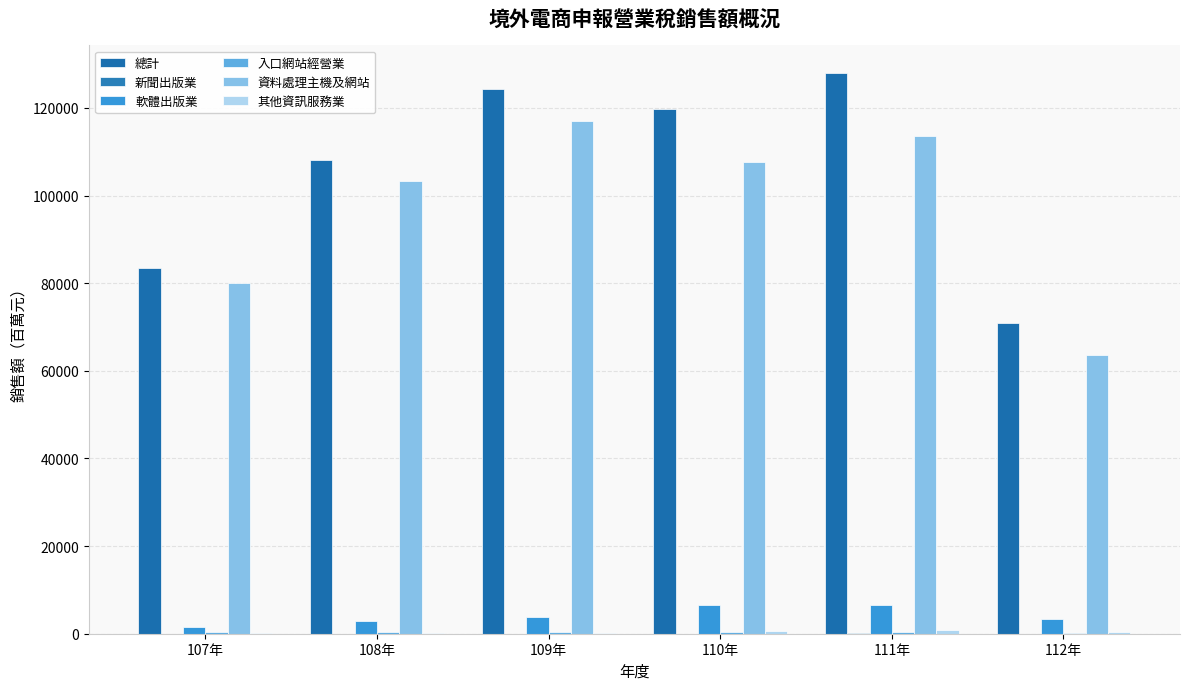

What is the difference between the 入口網站經營業 values at 107年 and 111年?

88